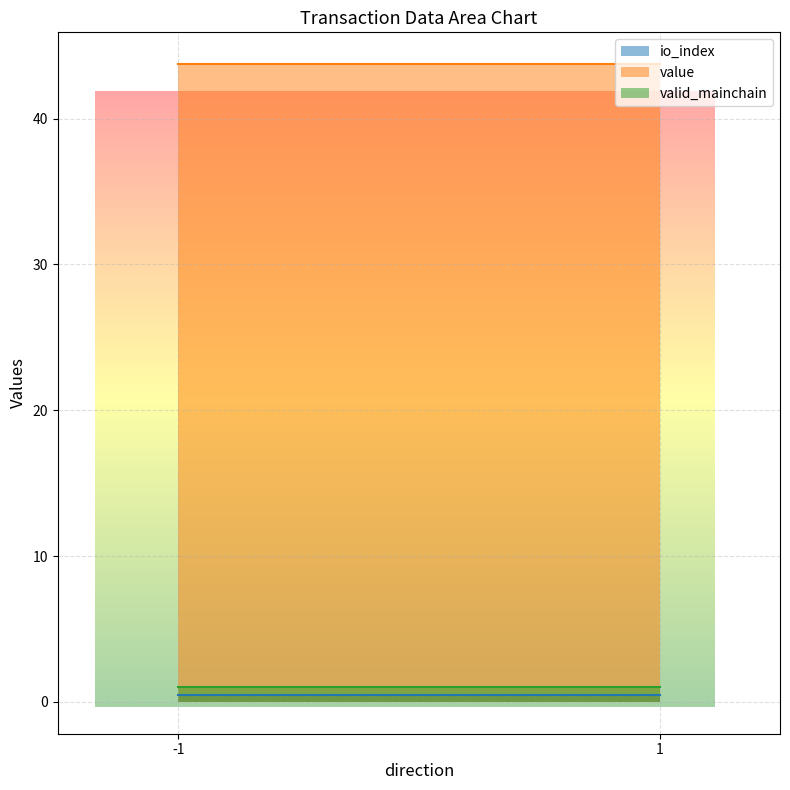

Between 1_1 and -1_0, which is larger?

1_1